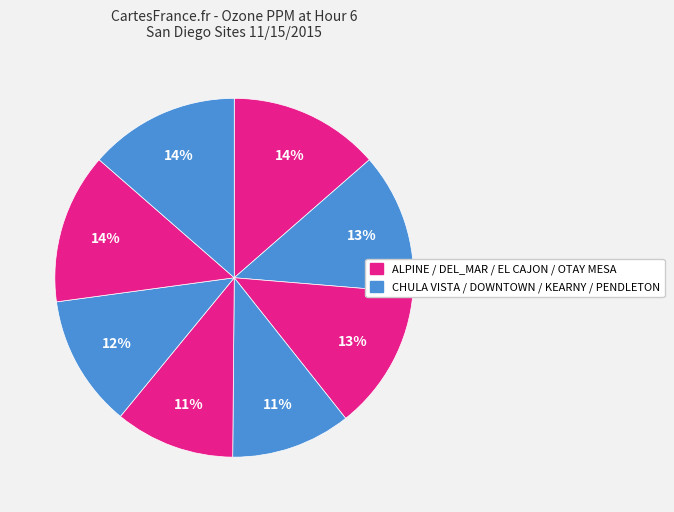

Which category has the smallest portion of the pie?

DOWNTOWN